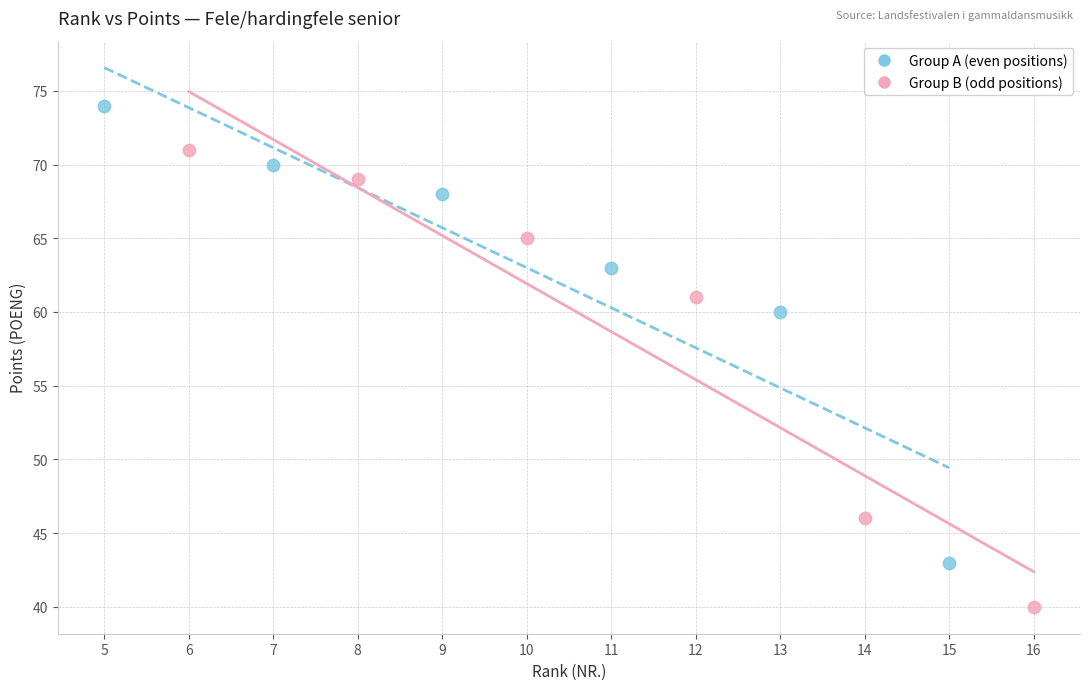

Which series reaches the minimum Y coordinate?

Group B (odd positions)